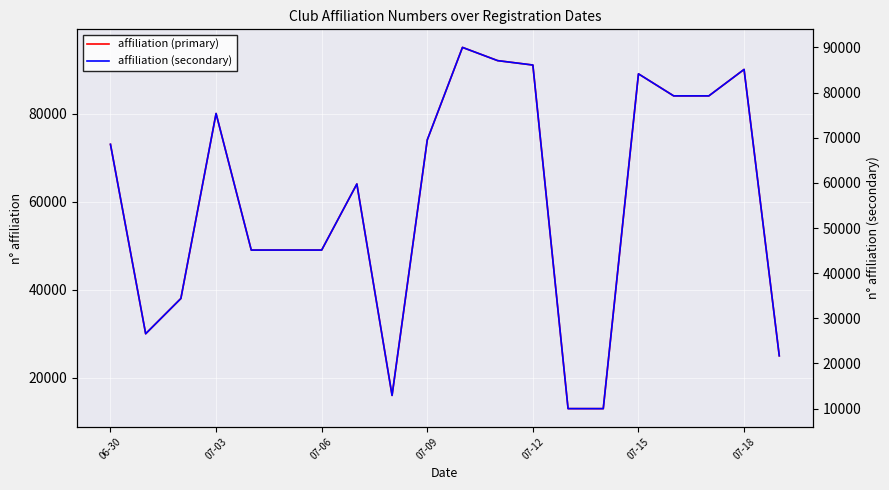

List the series in order of their overall mean, lowest first.

affiliation (secondary), affiliation (primary)